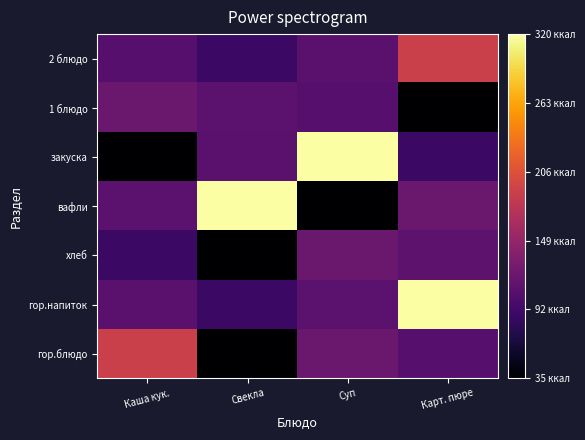

Reading left to right, what are all the values shown in this chart?

гор.блюдо: Каша кук.=189.0	Свекла=35.0	Суп=120.5	Карт. пюре=106.7
гор.напиток: Каша кук.=109.0	Свекла=88.0	Суп=110.0	Карт. пюре=320.0
хлеб: Каша кук.=88.0	Свекла=35.0	Суп=120.5	Карт. пюре=111.0
вафли: Каша кук.=110.0	Свекла=320.0	Суп=35.0	Карт. пюре=120.5
закуска: Каша кук.=35.0	Свекла=109.0	Суп=320.0	Карт. пюре=88.0
1 блюдо: Каша кук.=120.5	Свекла=110.0	Суп=106.7	Карт. пюре=35.0
2 блюдо: Каша кук.=106.7	Свекла=88.0	Суп=109.0	Карт. пюре=189.0